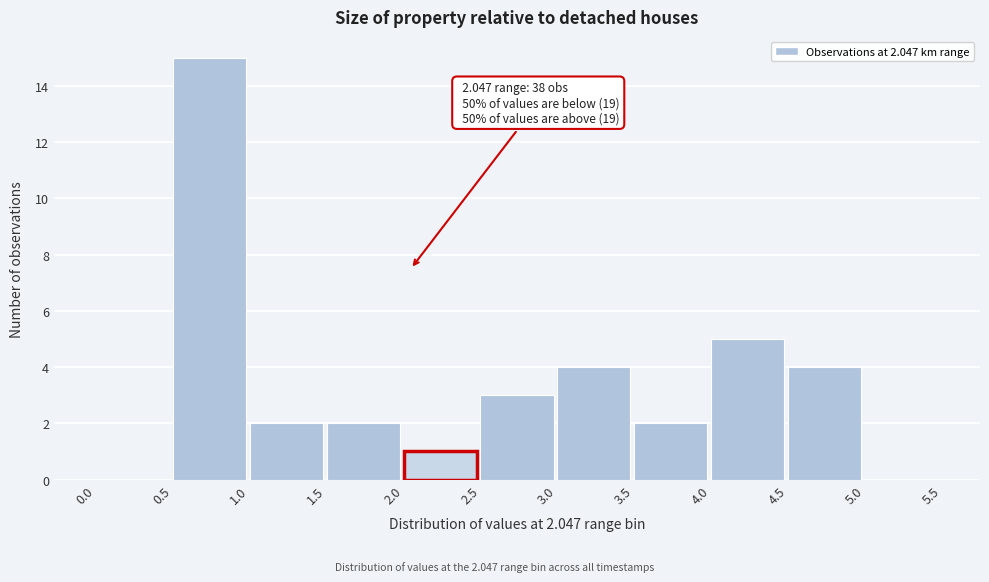

Over which range of the x-axis is the bar tallest?

0.5 to 1.0